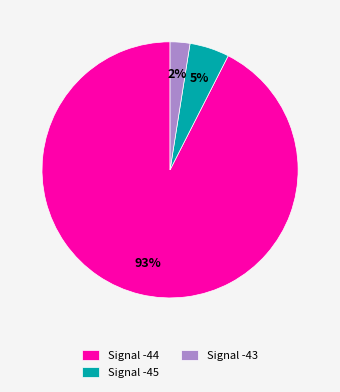

Does any single category account for the majority?

Yes